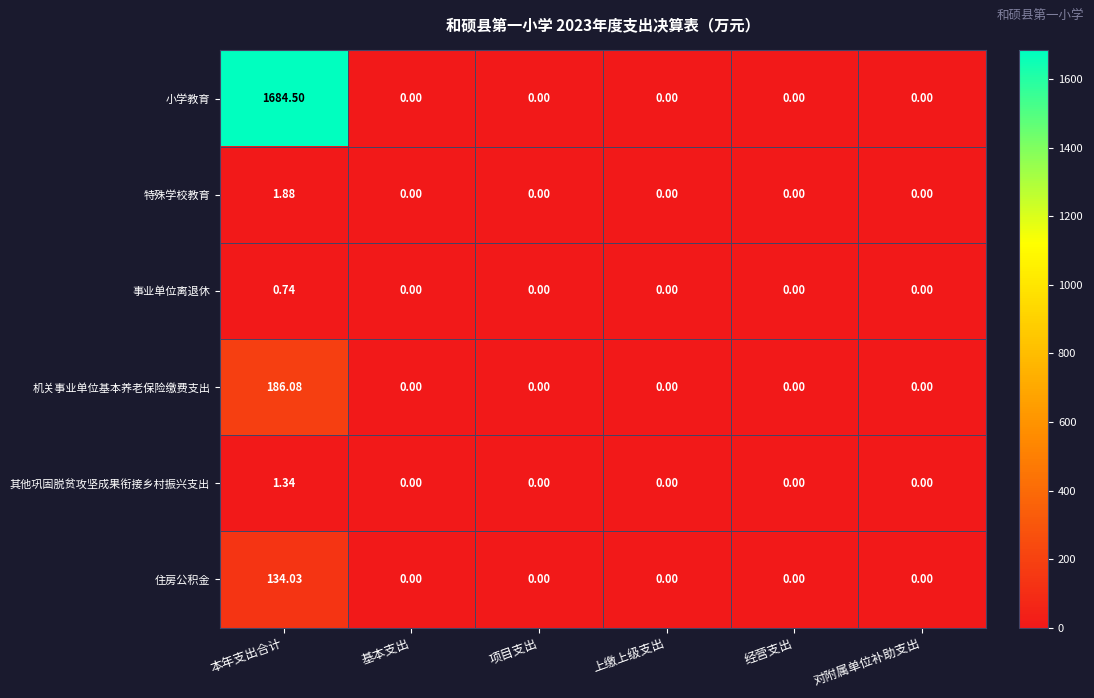

List the series in order of their peak value, lowest first.

事业单位离退休, 其他巩固脱贫攻坚成果衔接乡村振兴支出, 特殊学校教育, 住房公积金, 机关事业单位基本养老保险缴费支出, 小学教育